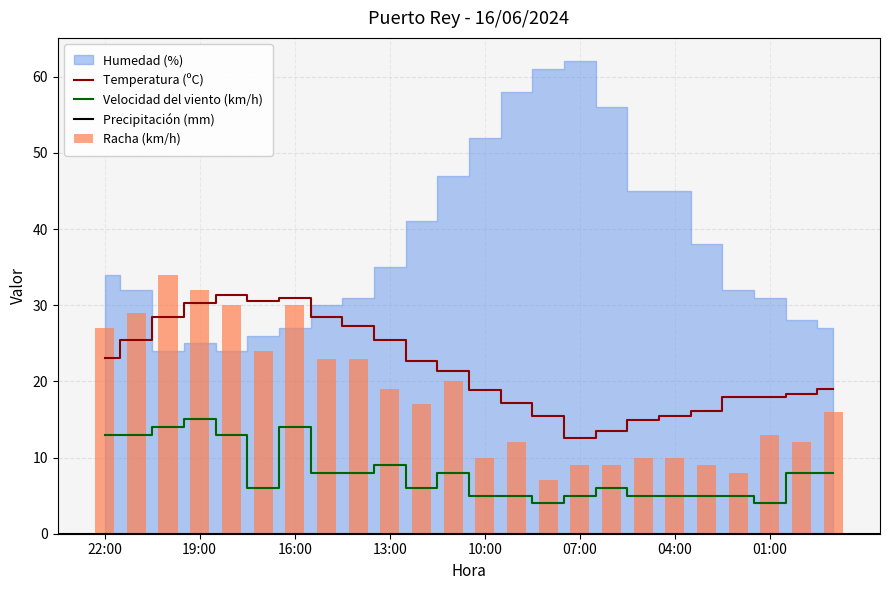

What is the difference between the Racha (km/h) values at 02:00 and 18:00?

22.0